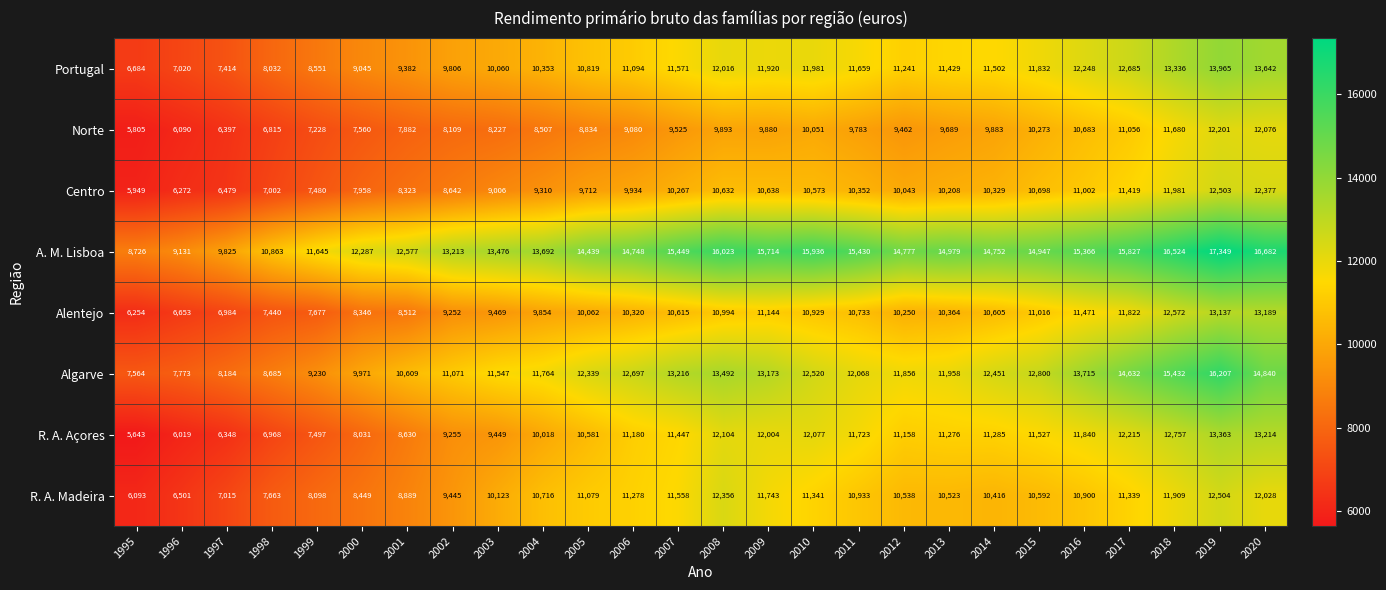

The R. A. Madeira series shows 21021 at 2008. True or false?

False